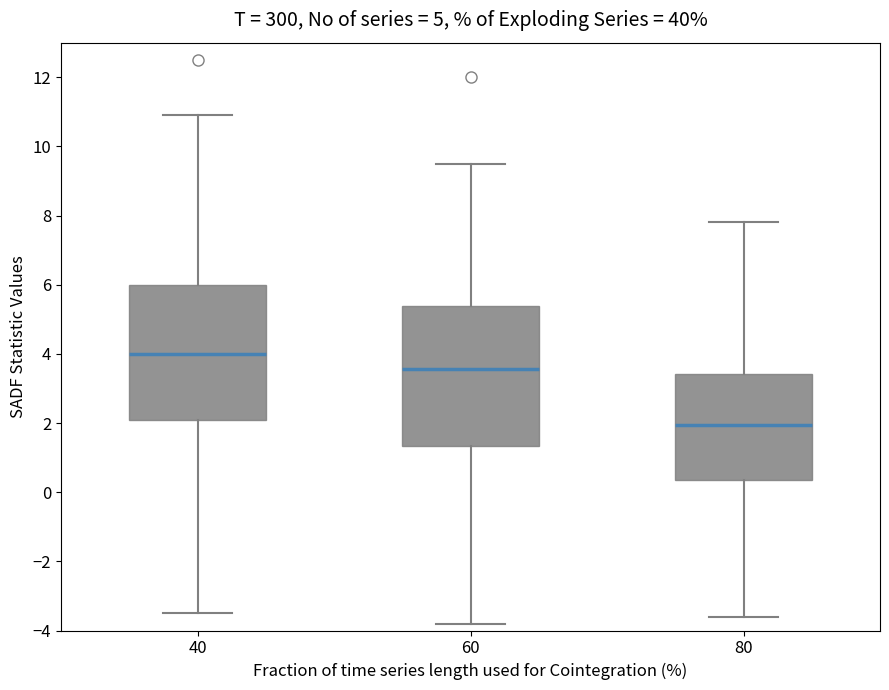

Which box's median line is the lowest?

80